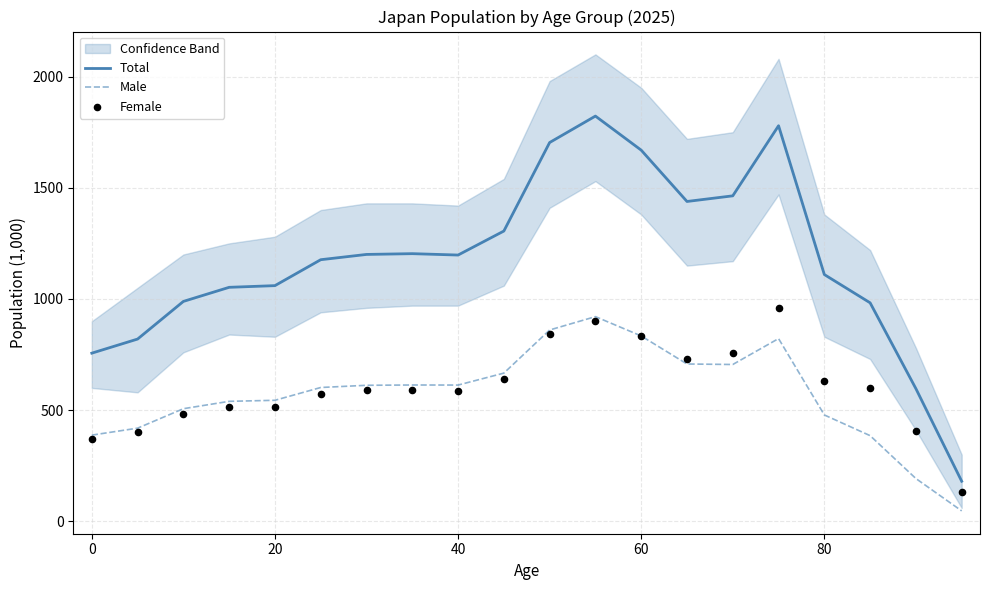

Which series has the largest Y range (max minus min)?

Total